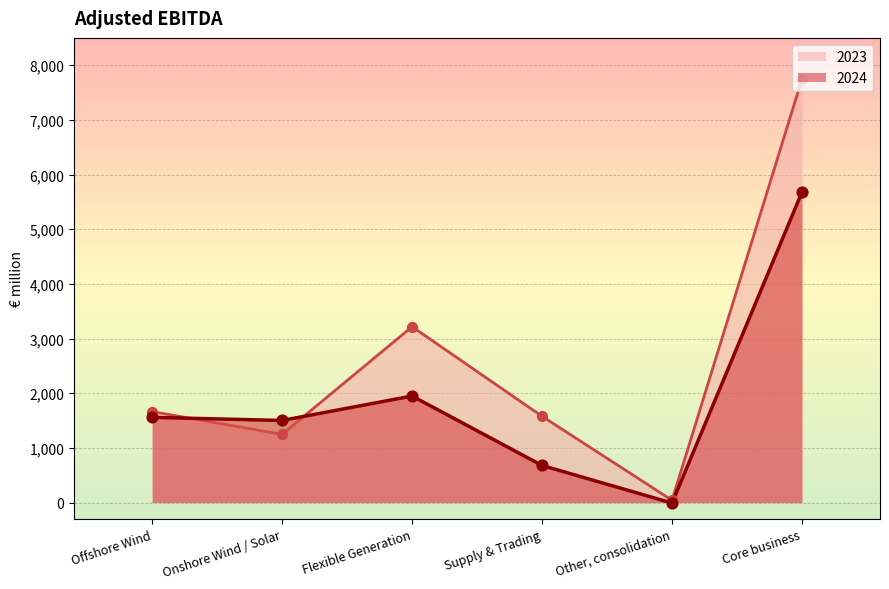

What are all the series names shown in the legend?

2023, 2024